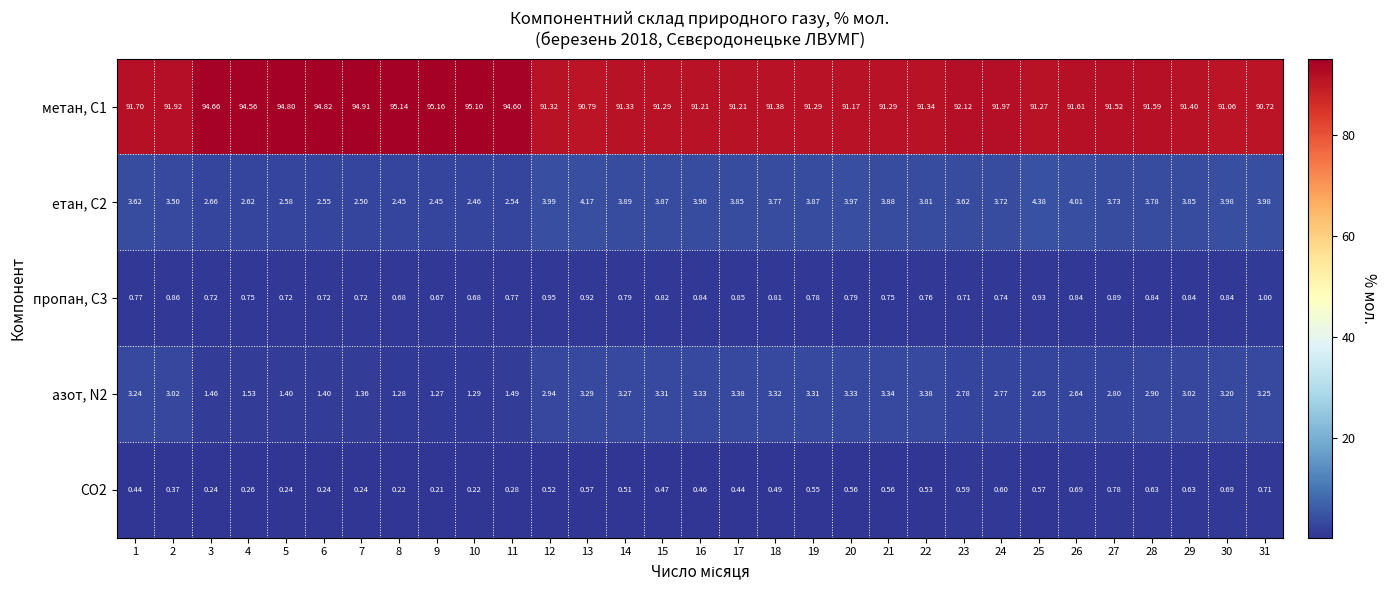

Is the value of пропан, С3 at 14 greater than the value of метан, С1 at 29?

No